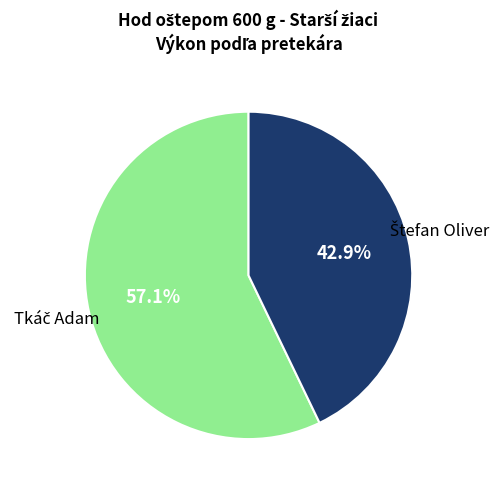

How many segments does this pie chart have?

2